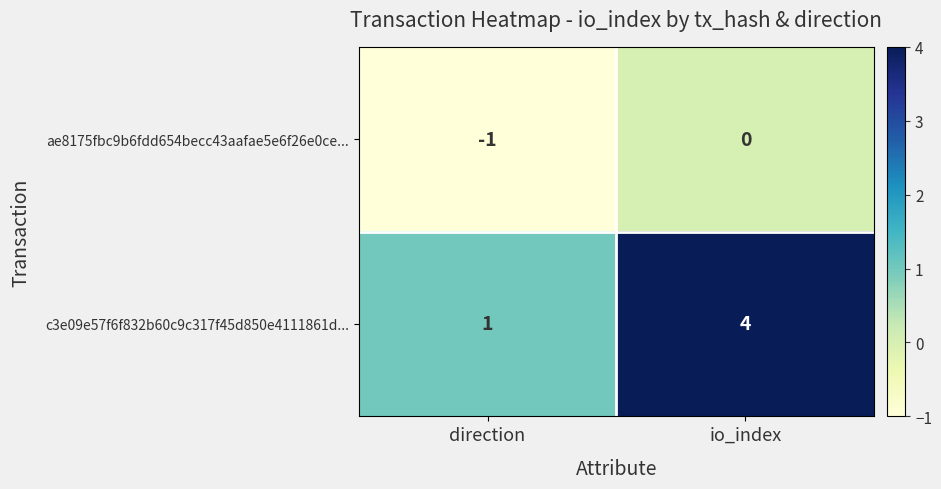

Is it true that ae8175fbc9b6fdd654becc43aafae5e6f26e0ce... equals 0 at io_index?

True